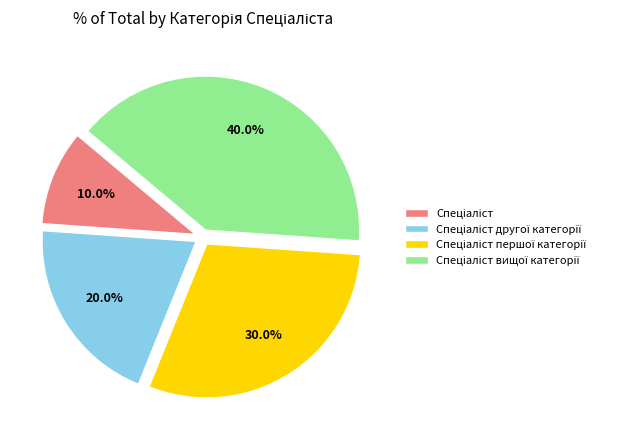

Is there any slice that represents more than half of the pie?

No